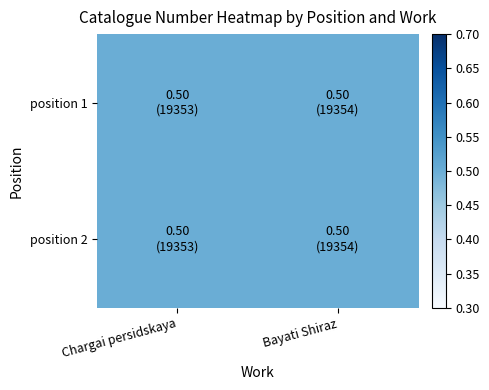

Is it true that Bayati Shiraz equals 12510 at position 2?

False